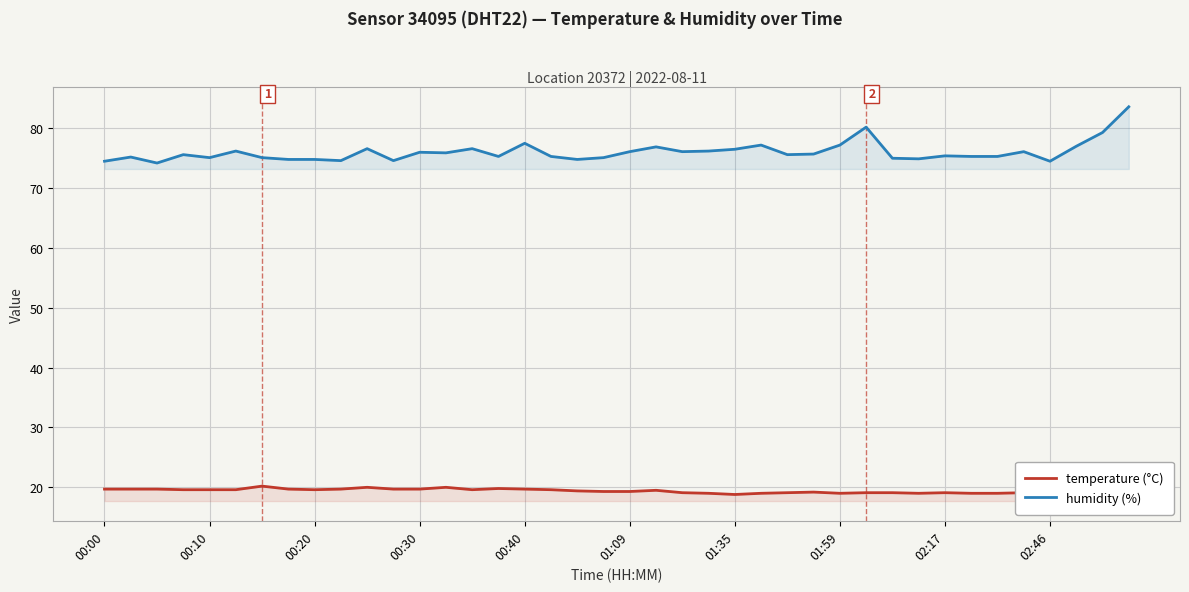

True or false: temperature (°C) has more than 0 points higher than both neighbors.

True